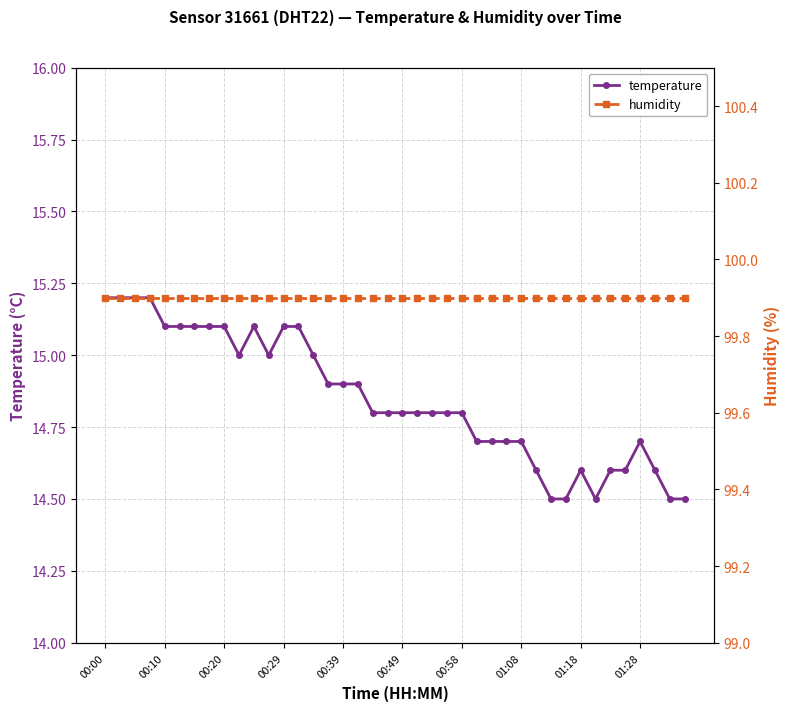

At which category does temperature reach its first local peak?

10